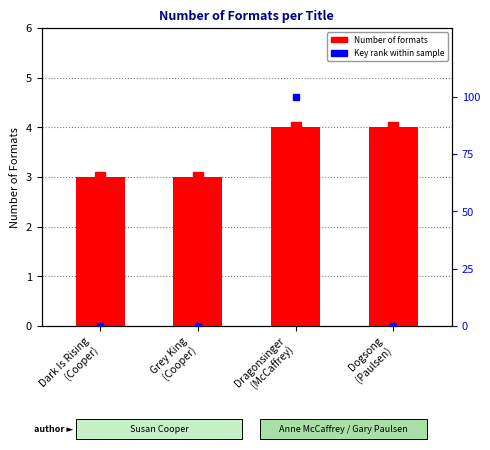

What is the maximum value shown in the chart?

100.0